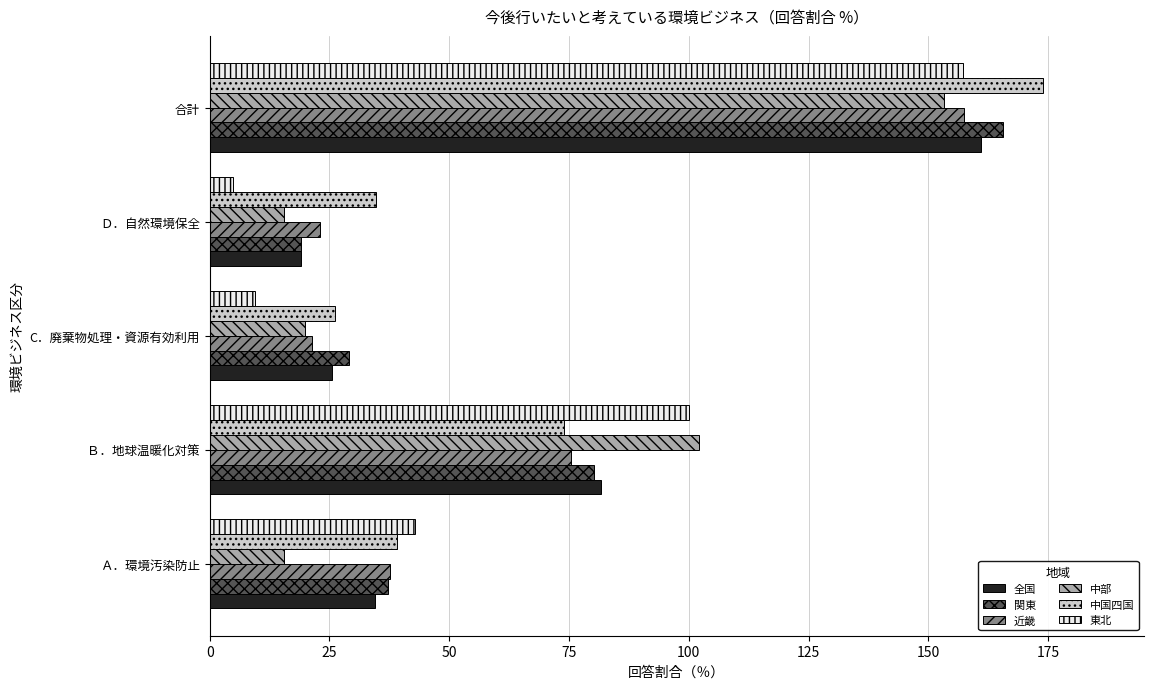

Is it true that 全国 equals 20.9 at Ａ．環境汚染防止?

False